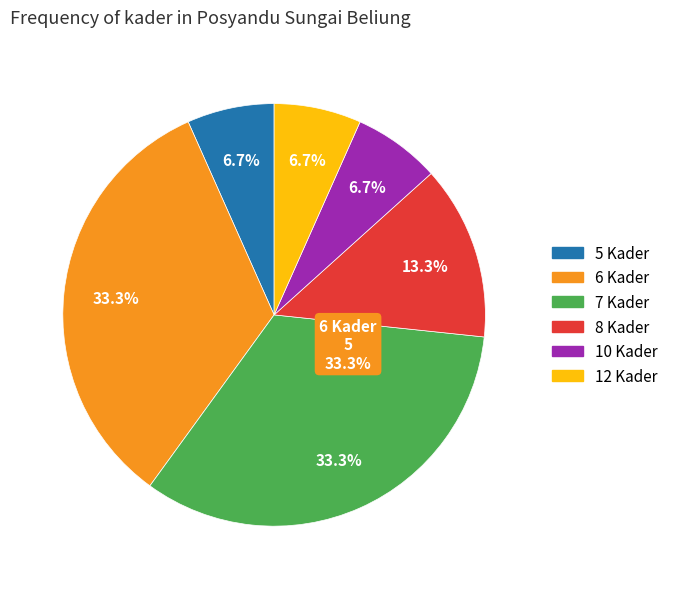

Does any single category account for the majority?

No